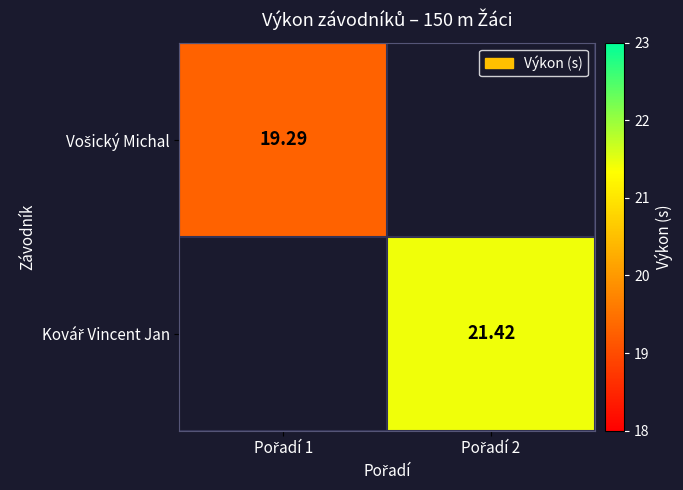

Is it true that Vošický Michal equals 19.3 at Pořadí 1?

True